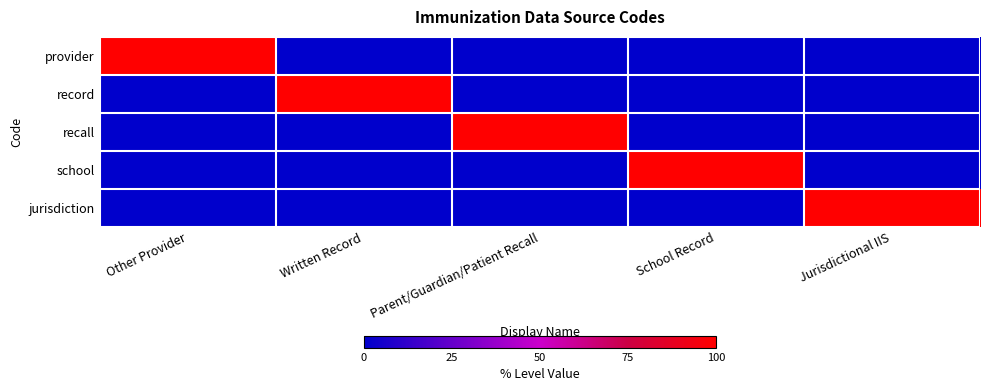

Rank the series at Parent/Guardian/Patient Recall from lowest to highest value.

provider, record, school, jurisdiction, recall